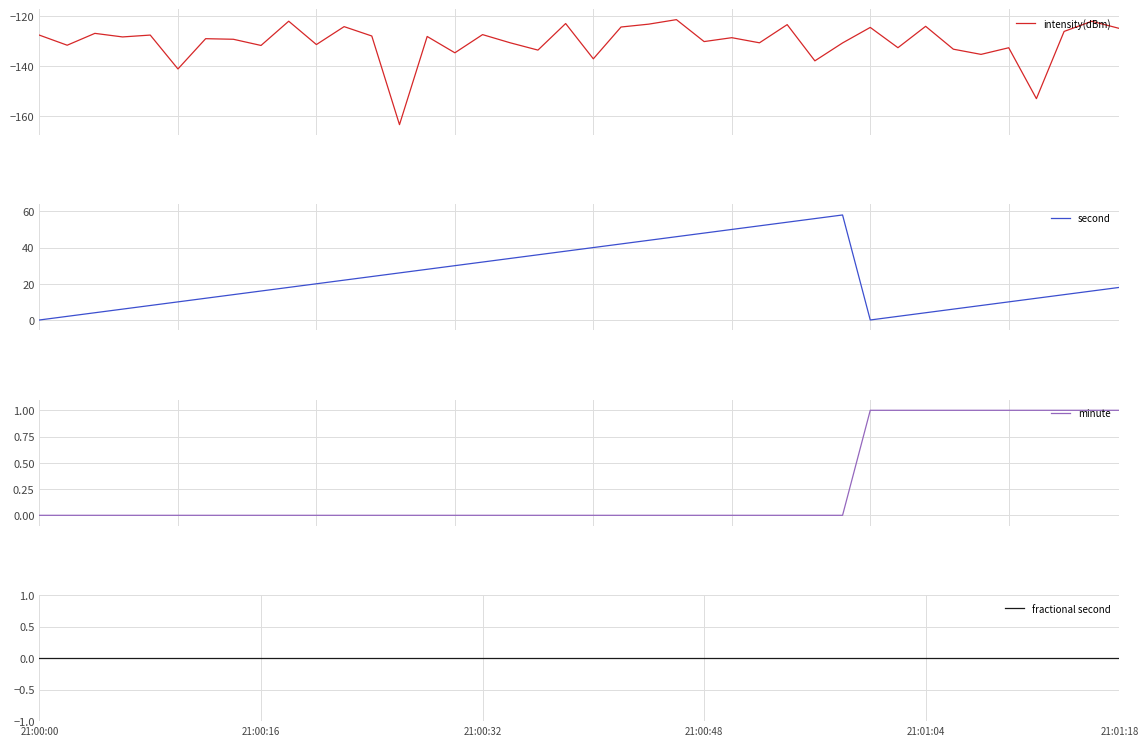

How many interior local valleys does the second series have?

1